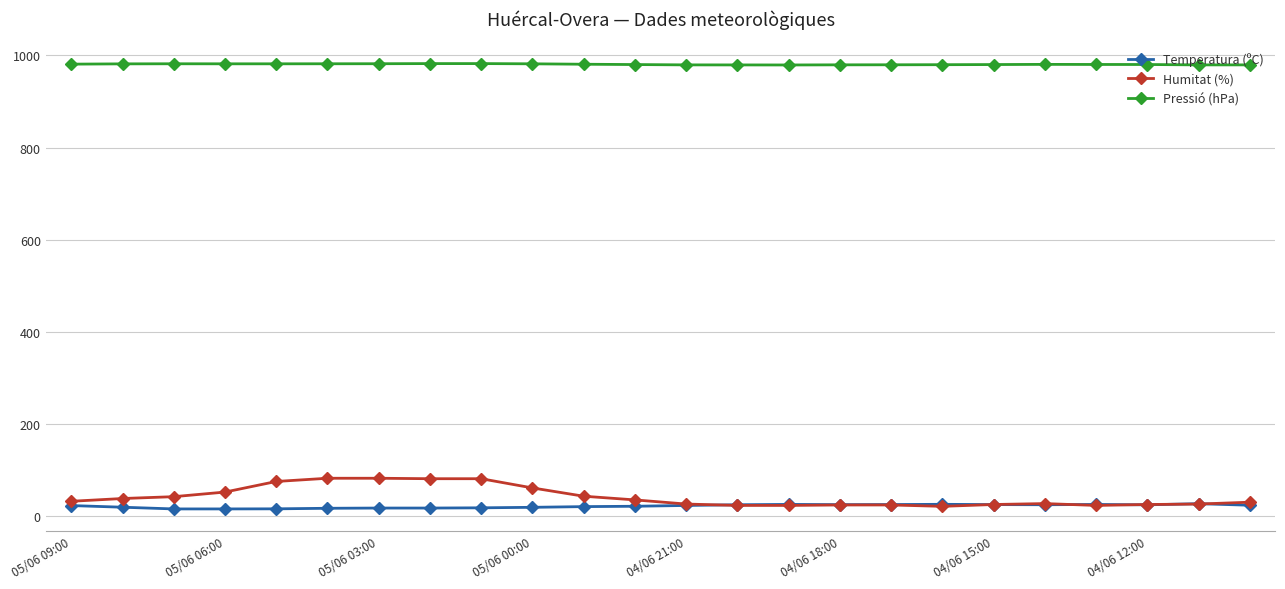

How many data points does each series have?

24